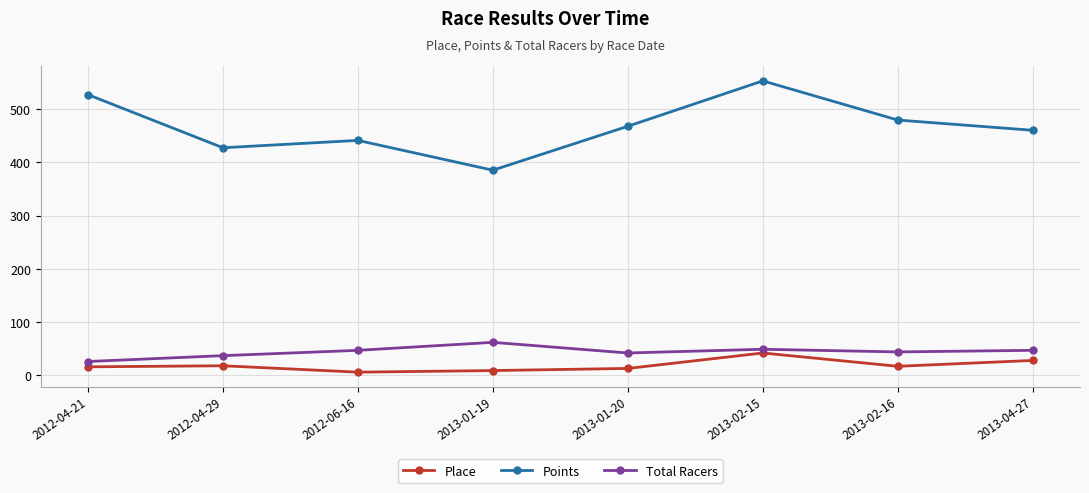

What position from the right is 2012-06-16?

6